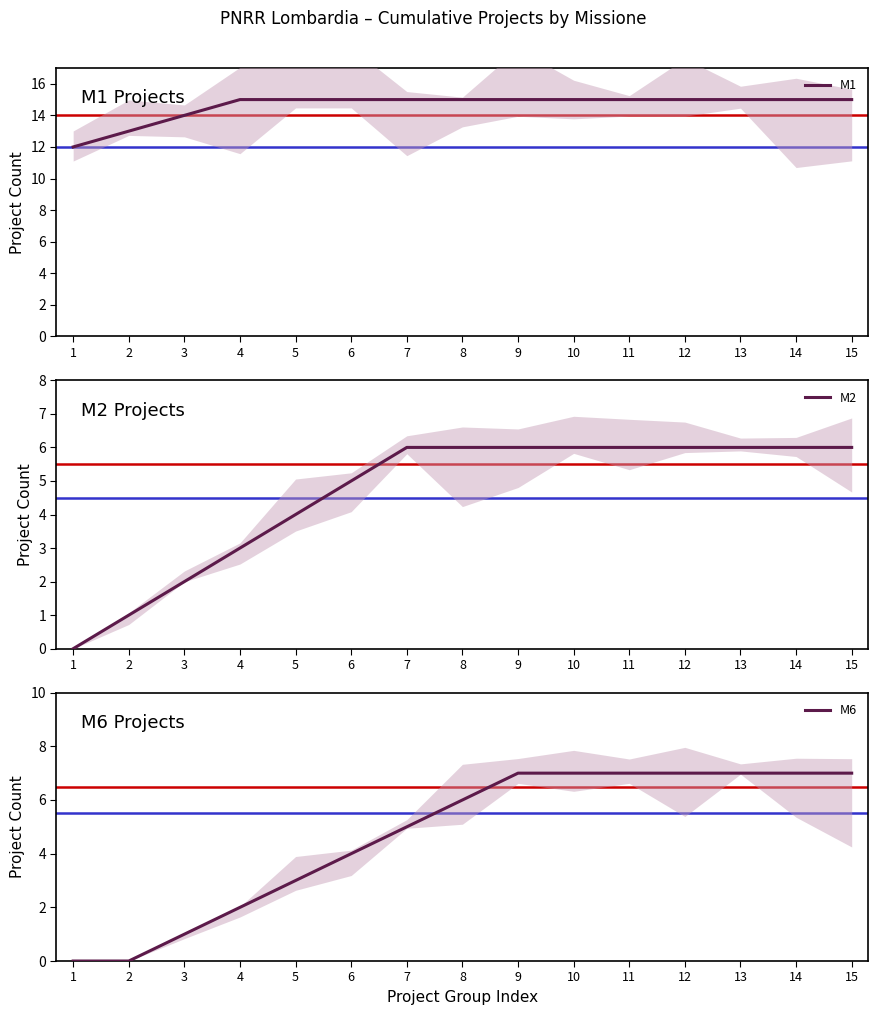

At how many categories does at least one series exceed 11?

15